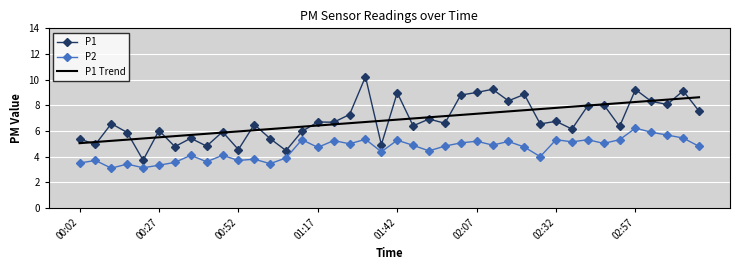

True or false: P1 and P2 intersect in this chart.

False